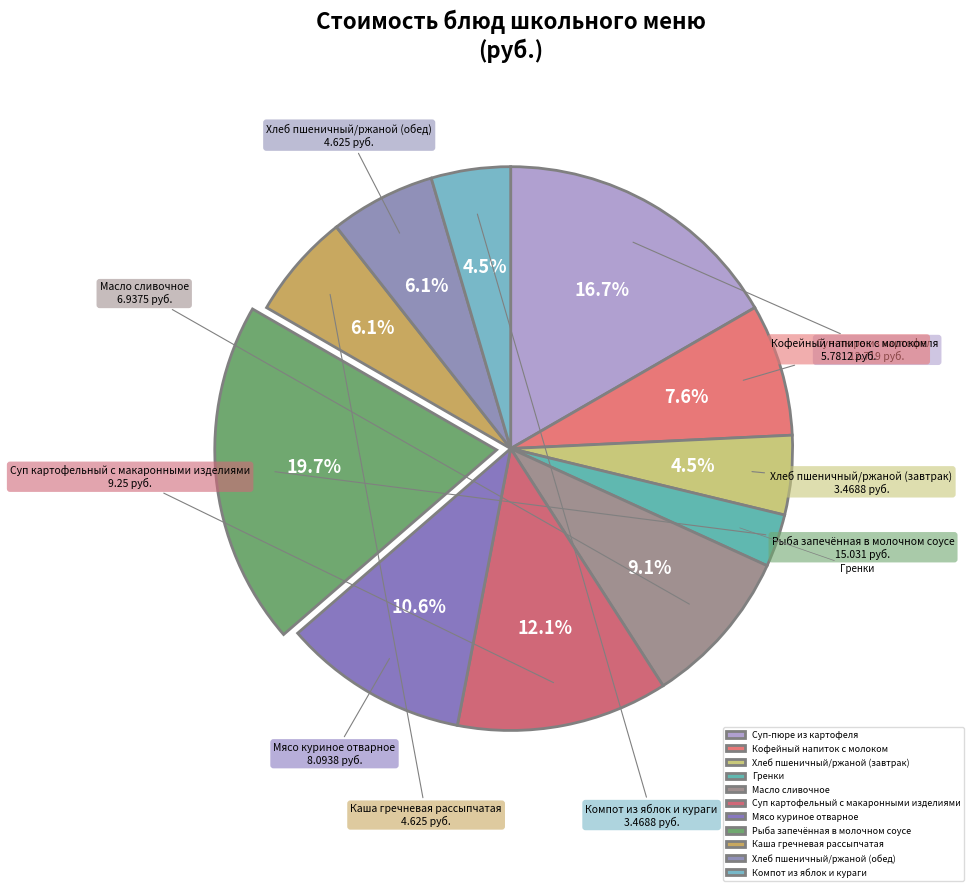

Which slice is the smallest?

Гренки